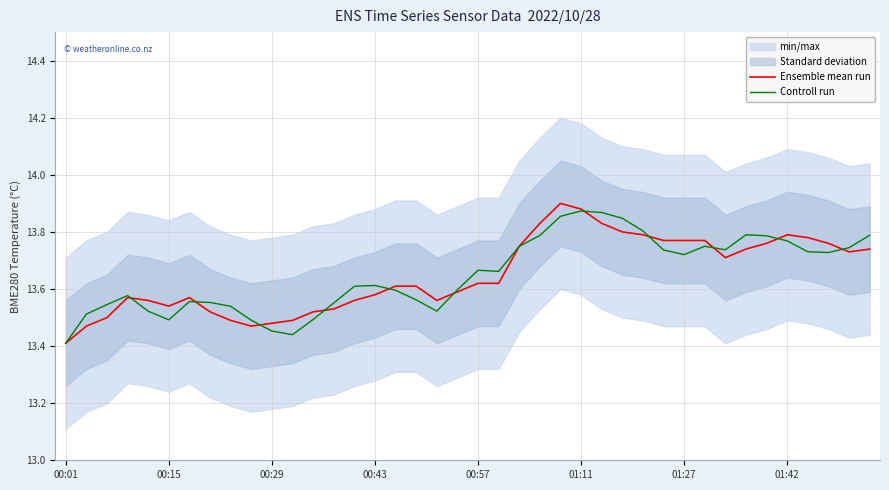

Count the Ensemble mean run values in the range 13 to 14.

40